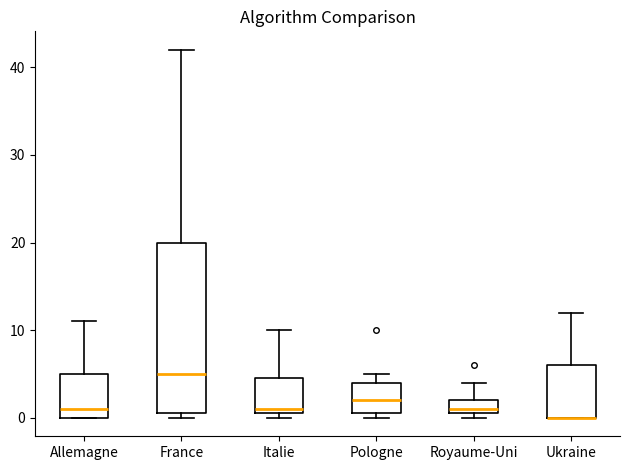

Comparing the boxes themselves (not the whiskers), which one is the tallest?

France